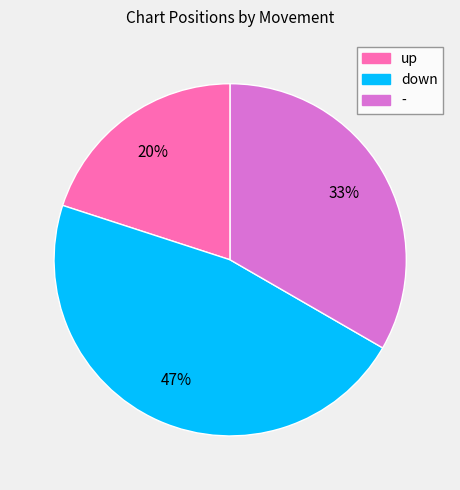

To the nearest percent, what is the combined percentage of down and -?

80%